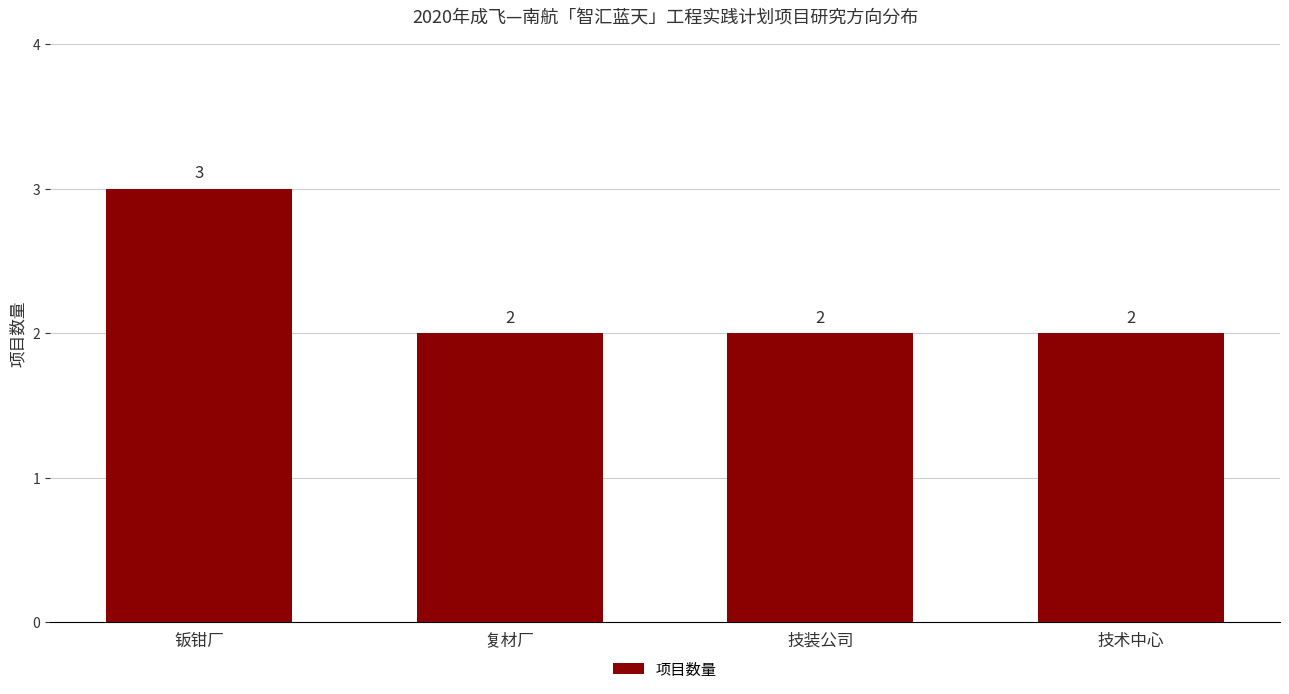

The chart shows a value of 2 at 技术中心. True or false?

True